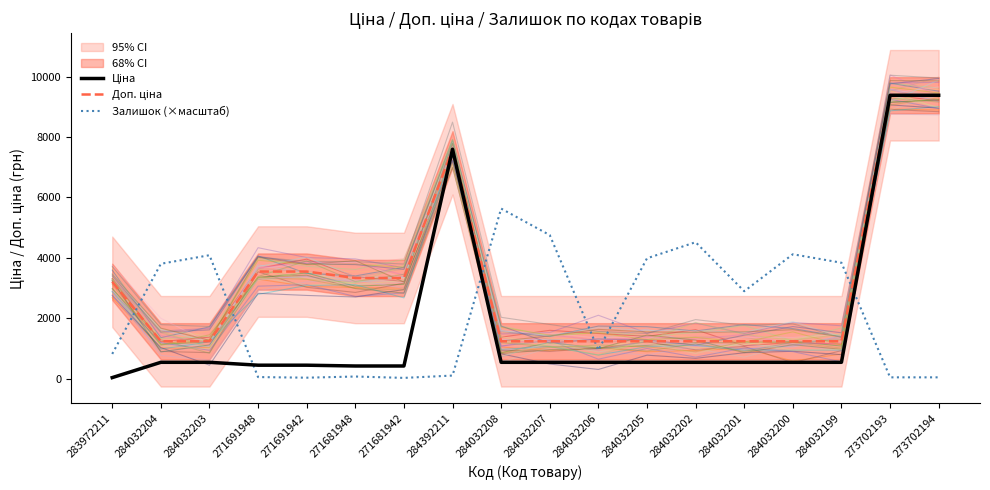

What is the minimum value for Ціна?

32.0